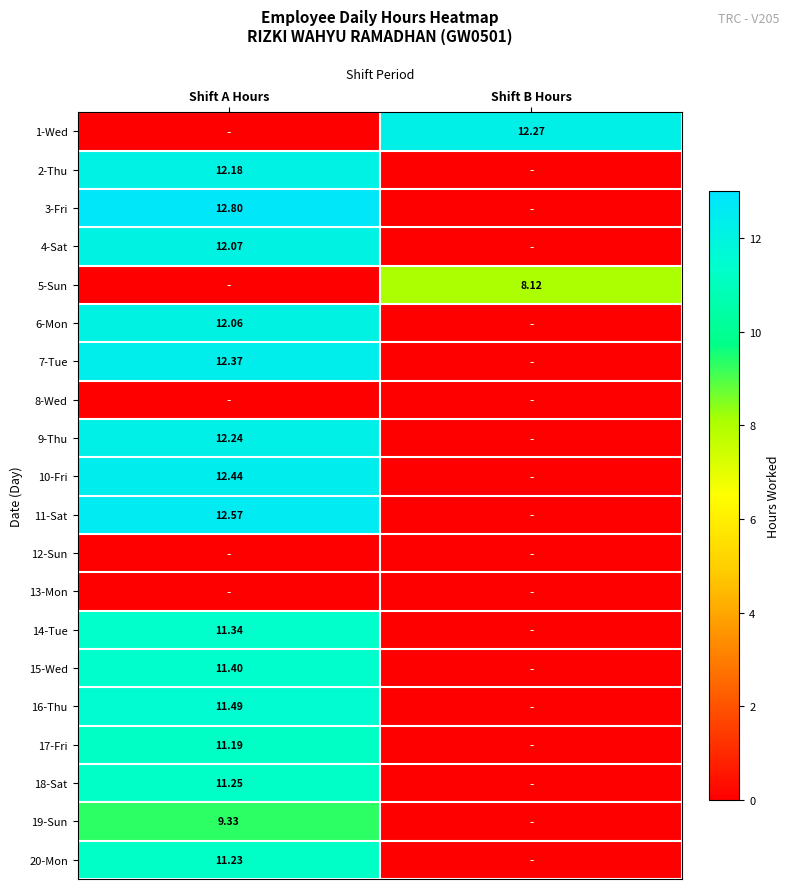

What is the difference between the highest and lowest values at Shift A Hours?

12.8